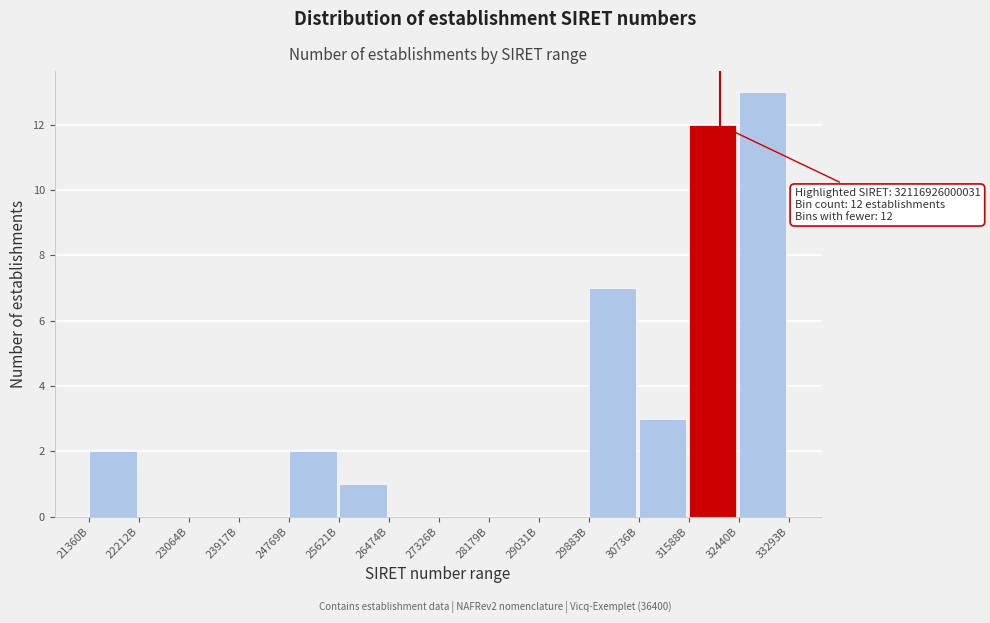

Reading right to left, what are all the values shown in this chart?

32440B=13	31588B=12	30736B=3	29883B=7	29031B=0	28179B=0	27326B=0	26474B=0	25621B=1	24769B=2	23917B=0	23064B=0	22212B=0	21360B=2